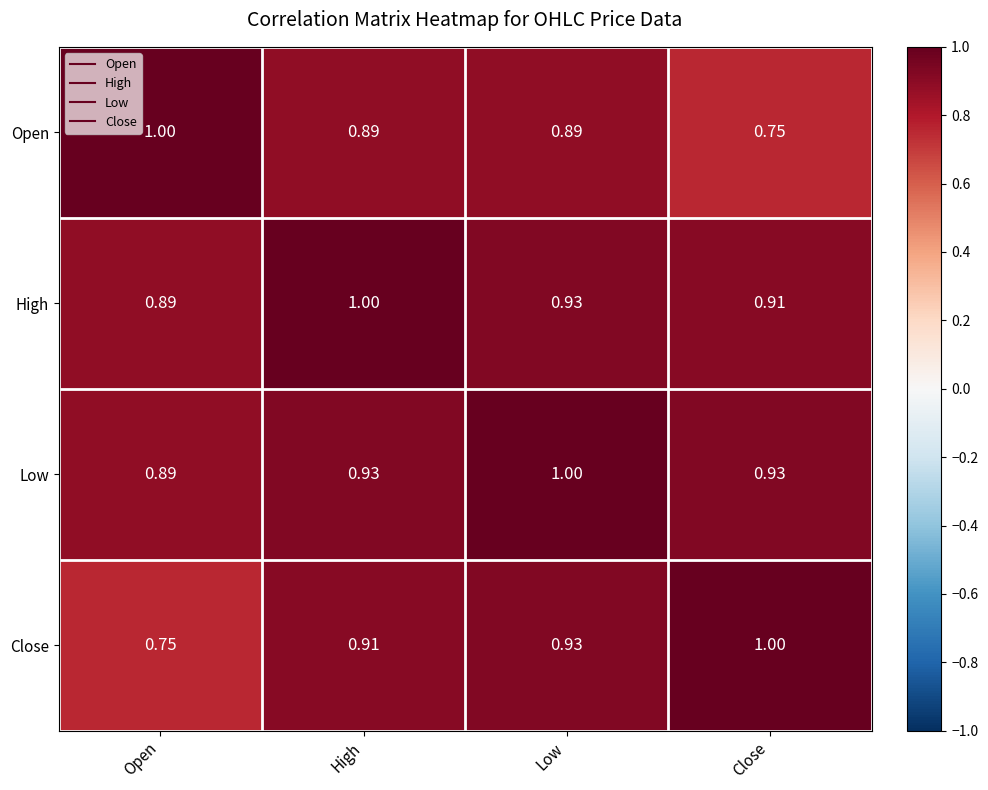

Which series has the largest total across all categories?

Low